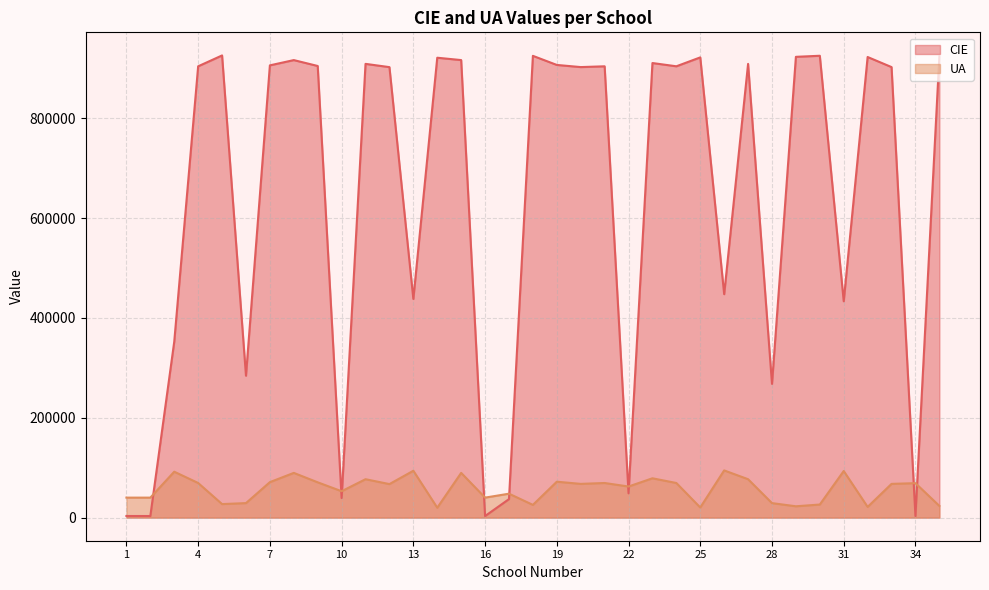

At which label is CIE closest to 464588?

26